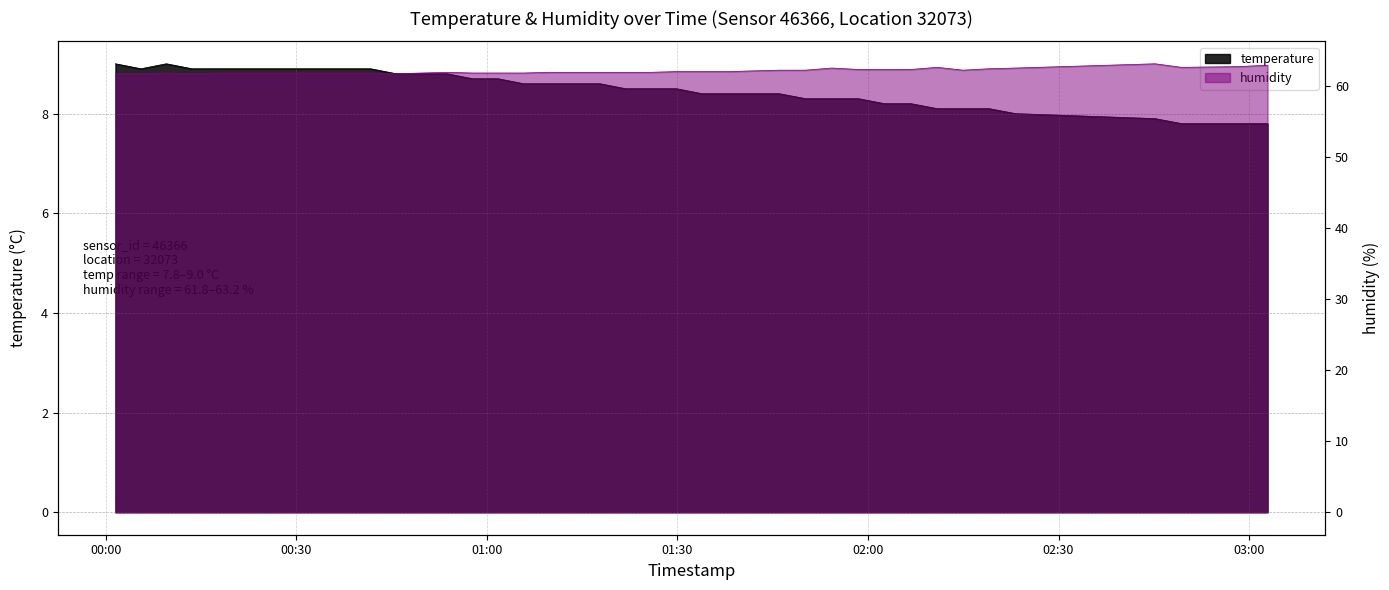

Reading left to right, what are all the values shown in this chart?

temperature: 9.0	8.9	9.0	8.9	8.9	8.9	8.9	8.9	8.9	8.9	8.9	8.8	8.8	8.8	8.7	8.7	8.6	8.6	8.6	8.6	8.5	8.5	8.5	8.4	8.4	8.4	8.4	8.3	8.3	8.3	8.2	8.2	8.1	8.1	8.1	8.0	7.9	7.8	7.8	7.8
humidity: 61.8	61.8	61.9	61.8	61.9	61.9	61.9	61.9	61.9	61.9	61.9	61.8	61.9	62.0	61.9	61.9	61.9	62.0	62.0	62.0	62.0	62.0	62.1	62.1	62.1	62.2	62.3	62.3	62.6	62.4	62.4	62.4	62.7	62.3	62.5	62.6	63.2	62.7	62.8	63.0